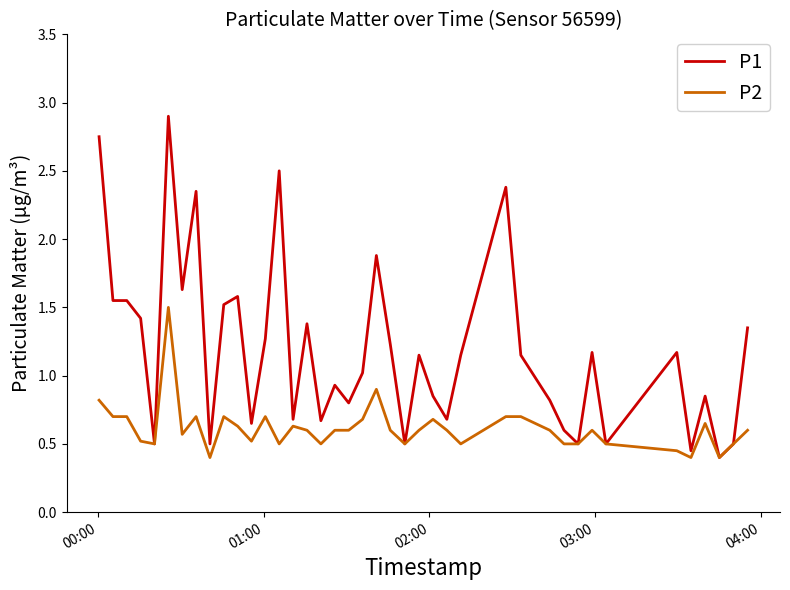

Which series has the largest total across all categories?

P1